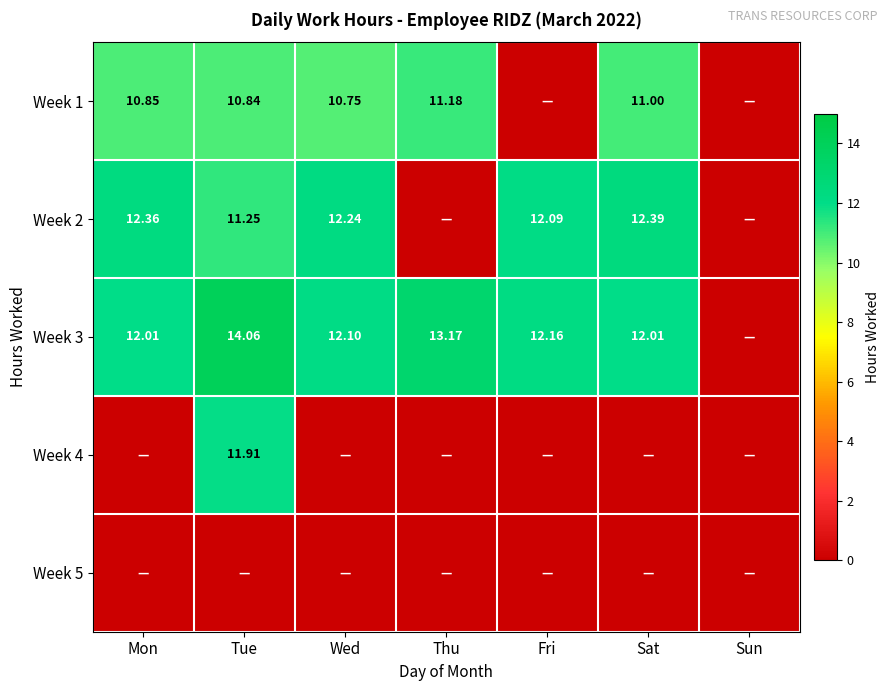

Between Wed and Fri, which is larger?

Wed